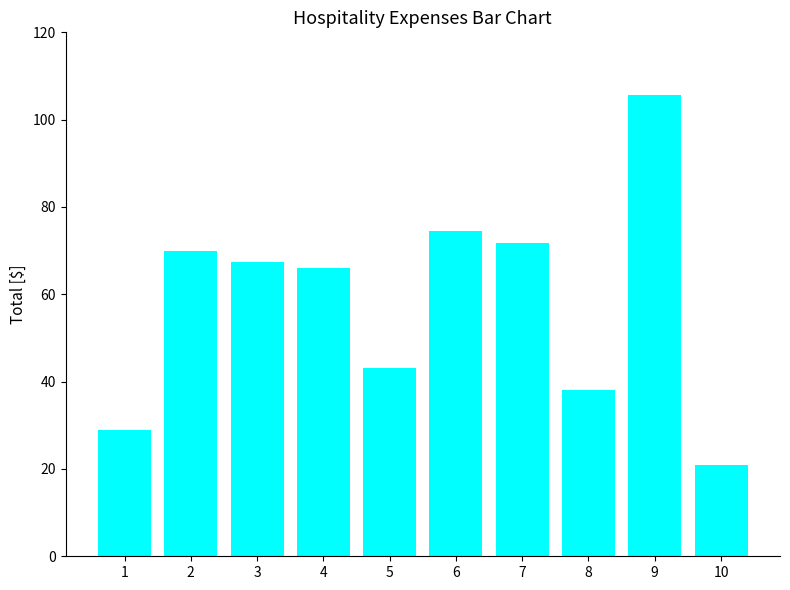

Reading right to left, what are all the values shown in this chart?

21.0	105.6	38.0	71.8	74.5	43.1	66.0	67.5	70.0	29.0